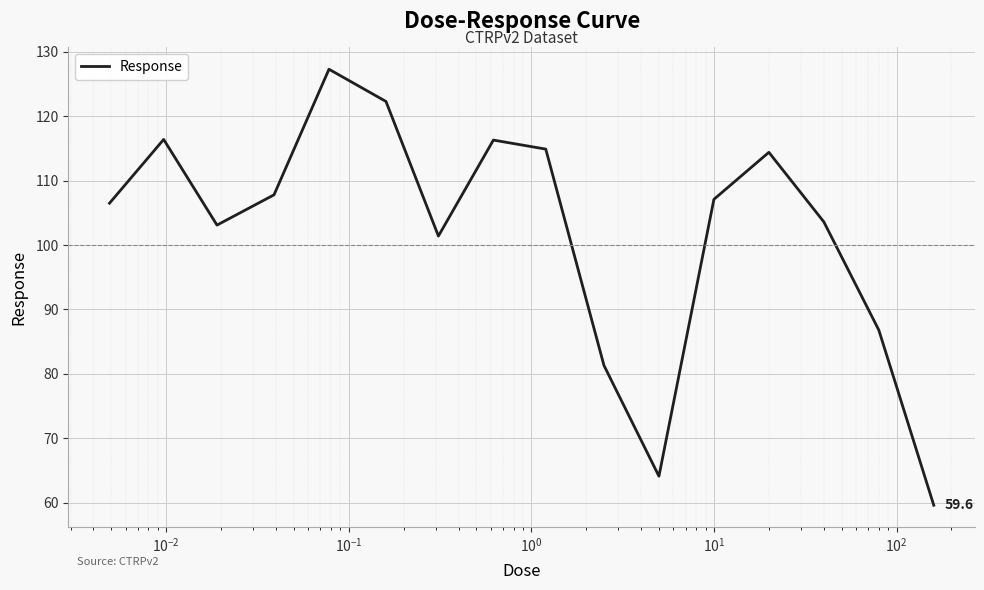

What is the smallest value displayed?

59.6